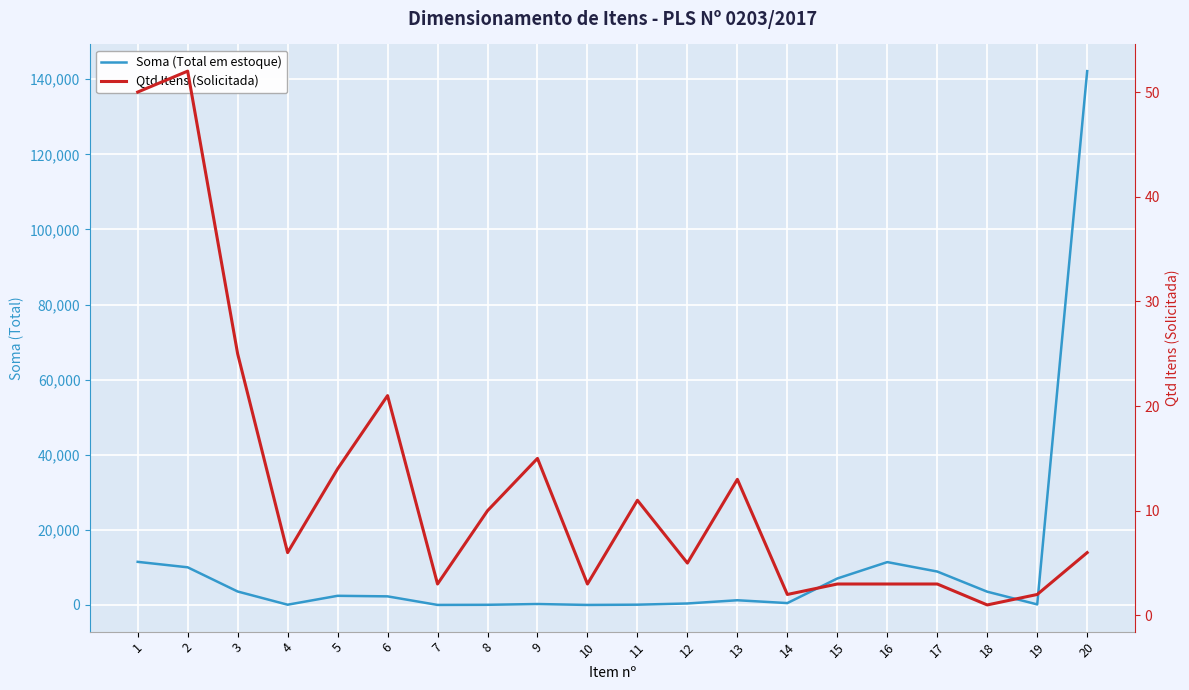

True or false: Qtd Itens (Solicitada) and Soma (Total em estoque) intersect in this chart.

False